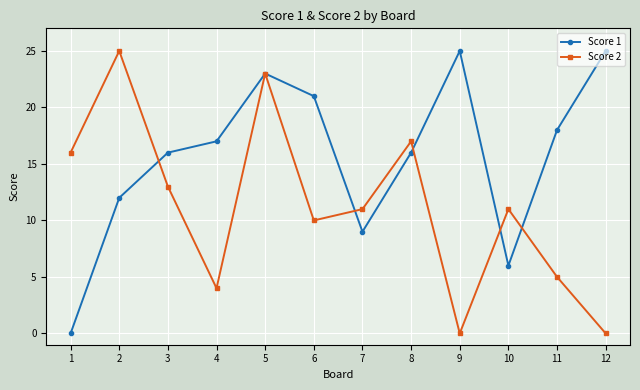

What is the difference between the maximum and minimum values in the Score 2 series?

25